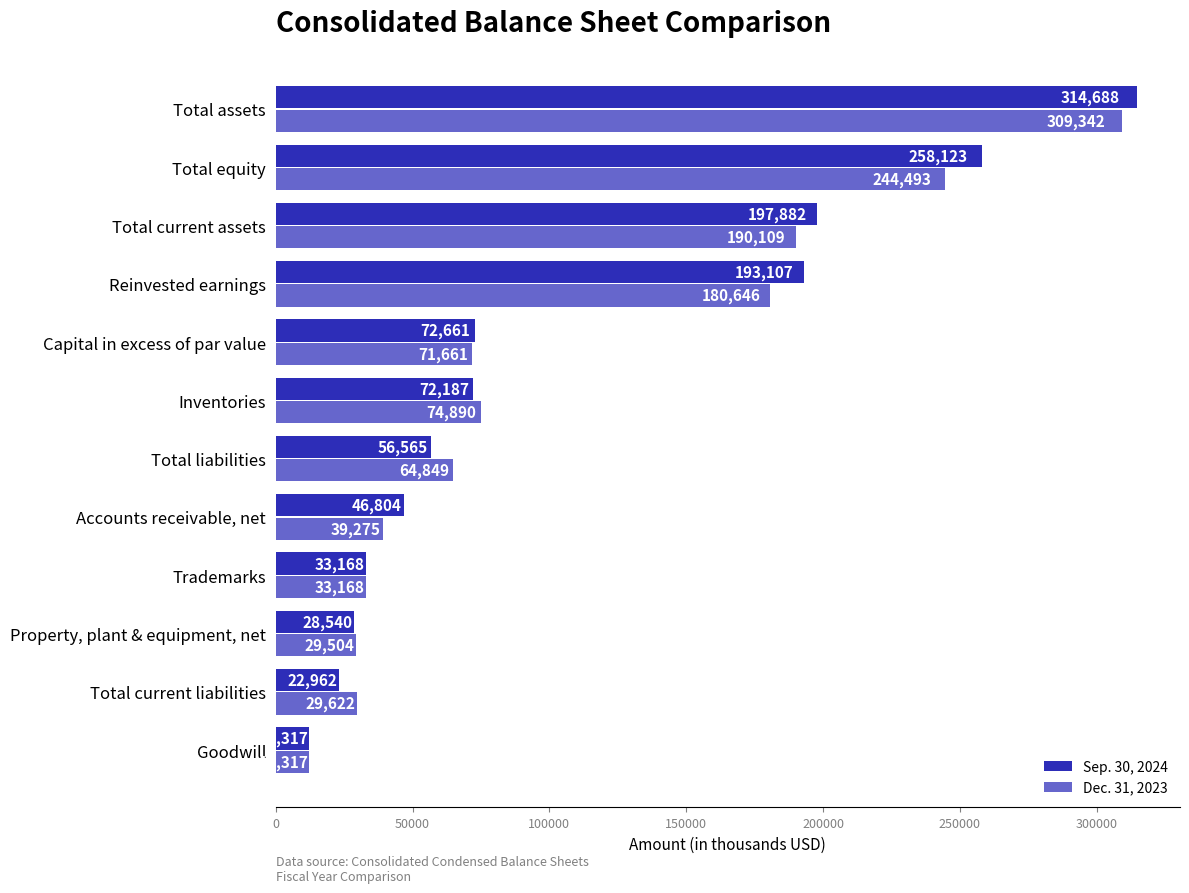

At which category is the sum across all series the highest?

Total assets